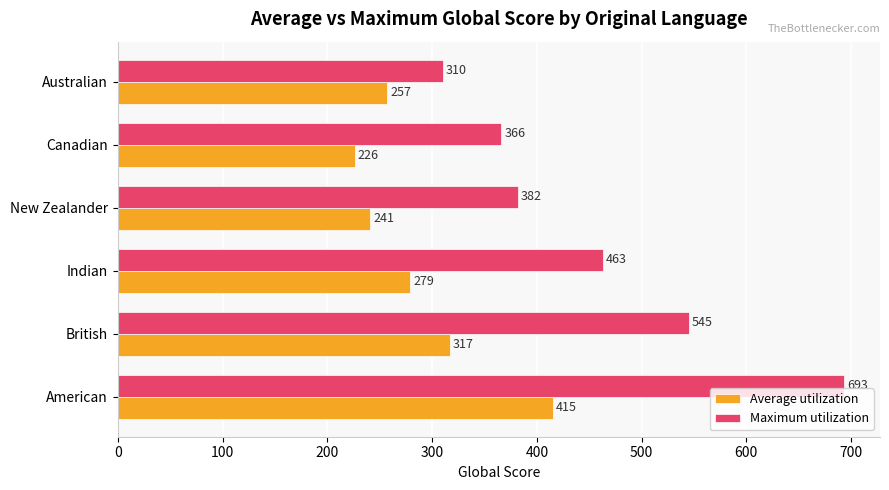

What is the spread (max minus min) of values at Canadian?

140